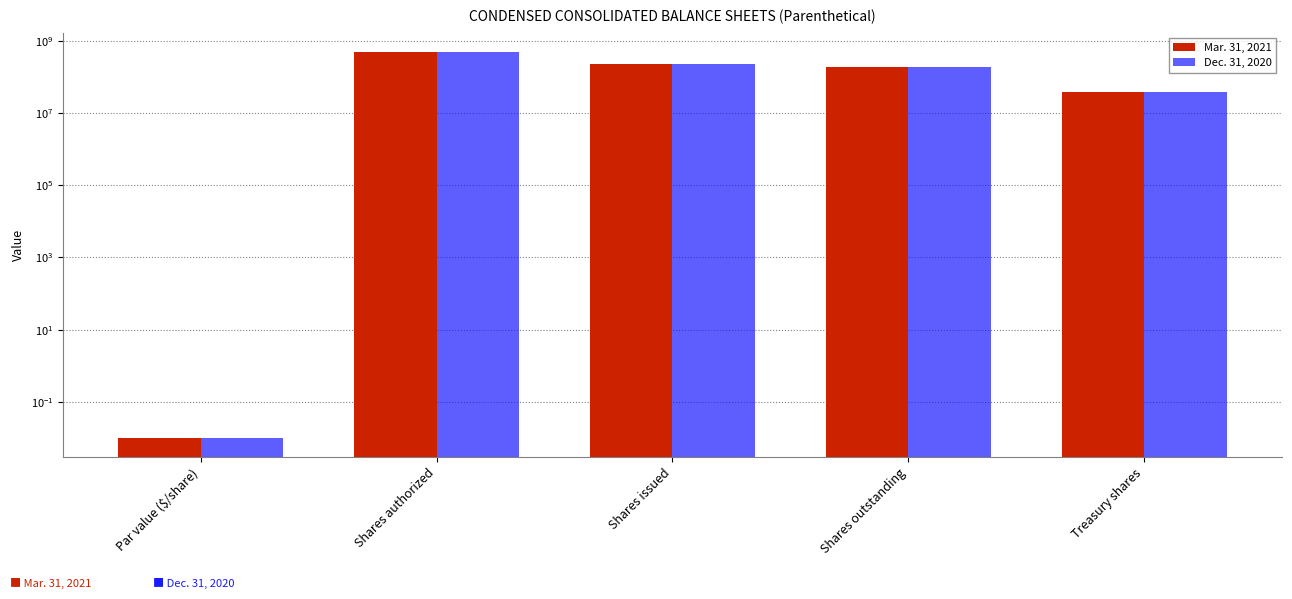

Reading left to right, transcribe all the data shown in this chart.

Mar. 31, 2021: 0.0	500000000.0	226900000.0	188900000.0	38000000.0
Dec. 31, 2020: 0.0	500000000.0	226900000.0	188900000.0	38000000.0